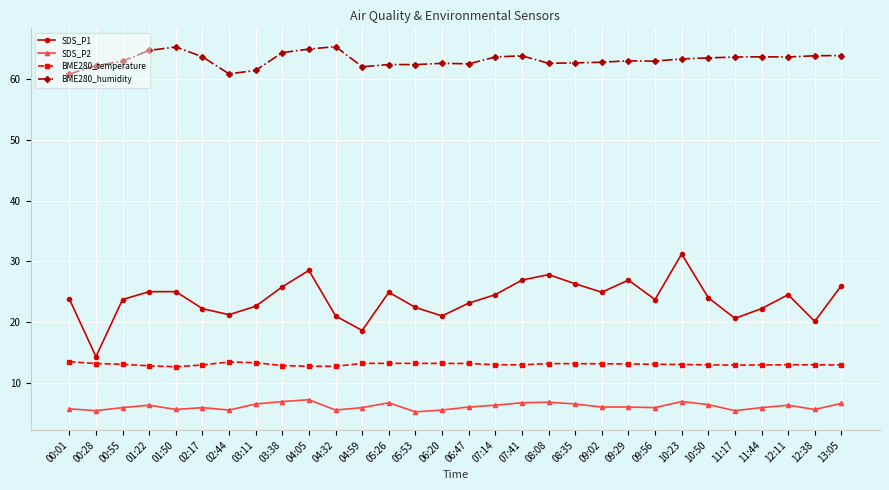

How many data points does each series have?

30